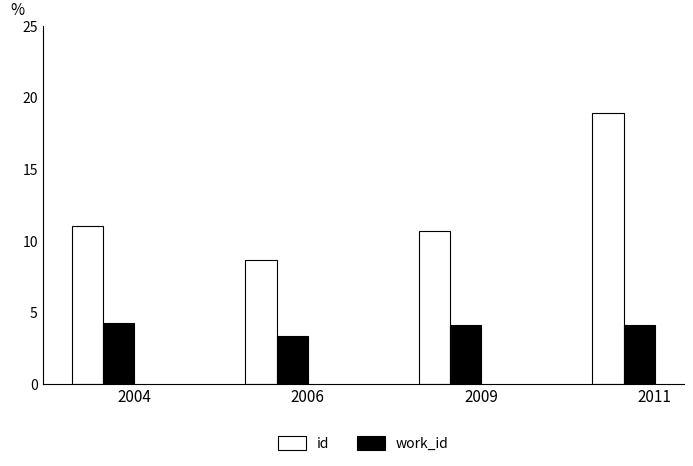

What is the value of the work_id bar at the 1st from the left?

4.2